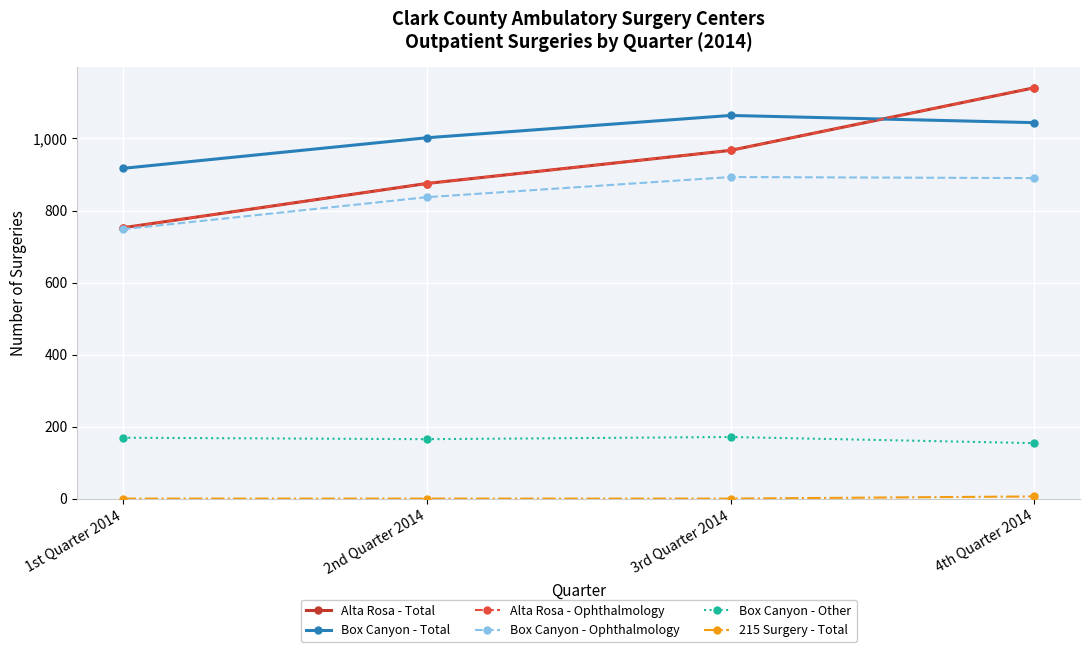

What is the value of the Alta Rosa - Ophthalmology point at the 2nd from the left?

875